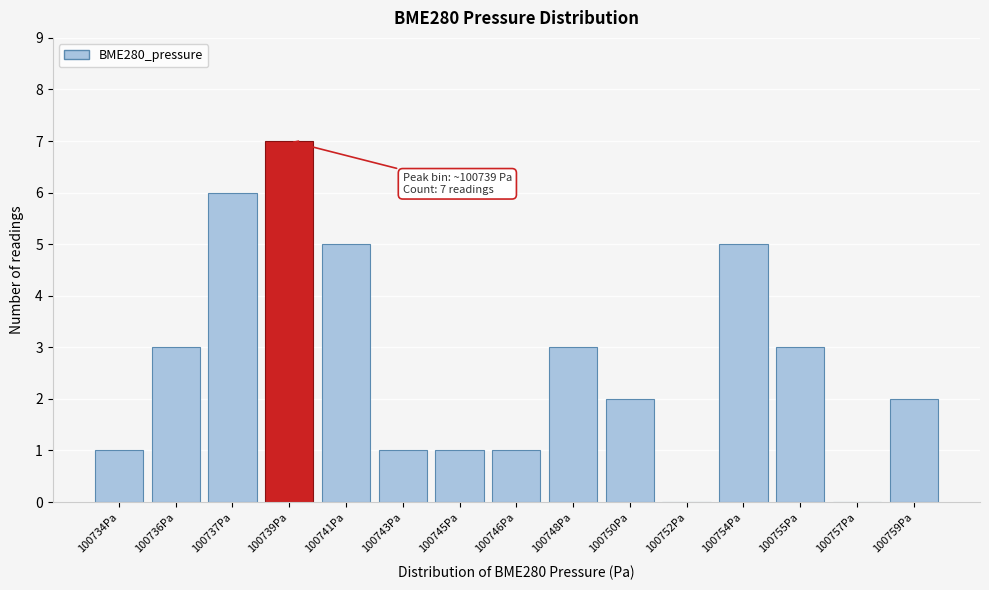

Reading left to right, extract all data points from this chart.

100734Pa=1	100736Pa=3	100737Pa=6	100739Pa=7	100741Pa=5	100743Pa=1	100745Pa=1	100746Pa=1	100748Pa=3	100750Pa=2	100752Pa=0	100754Pa=5	100755Pa=3	100757Pa=0	100759Pa=2